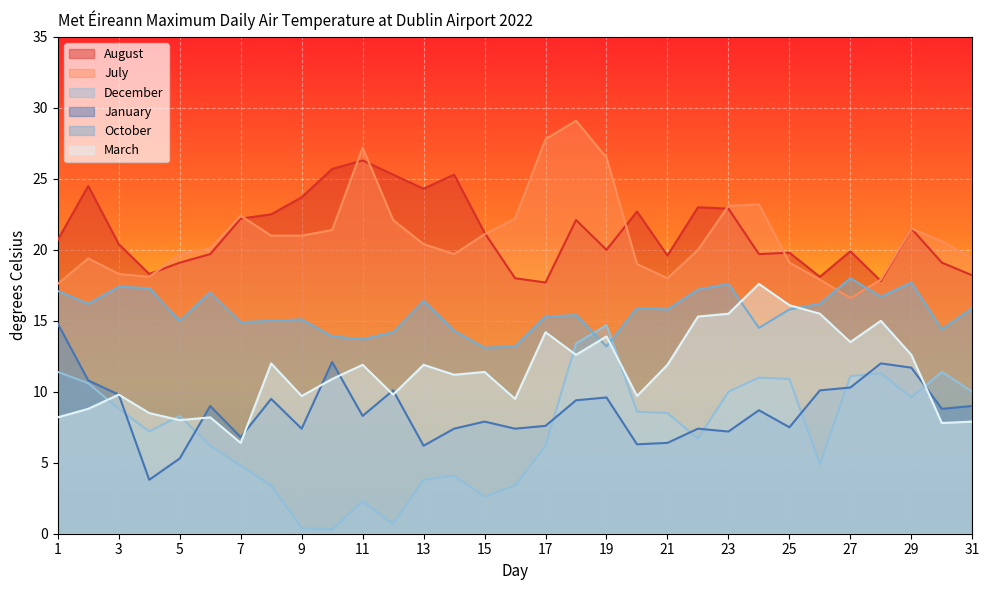

How many lines are shown in the chart?

6